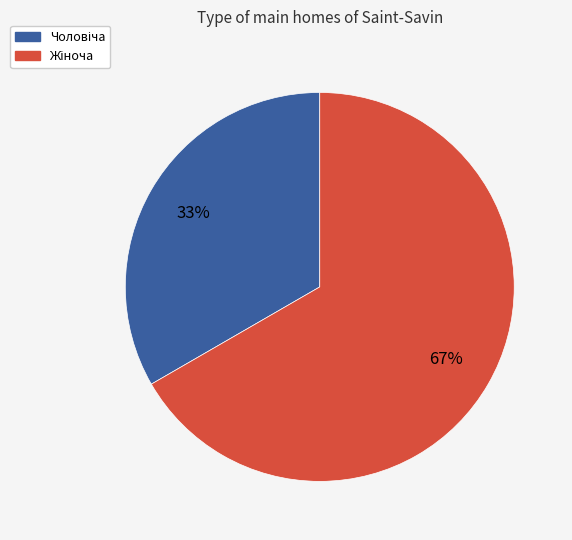

How many slices are in this pie chart?

2